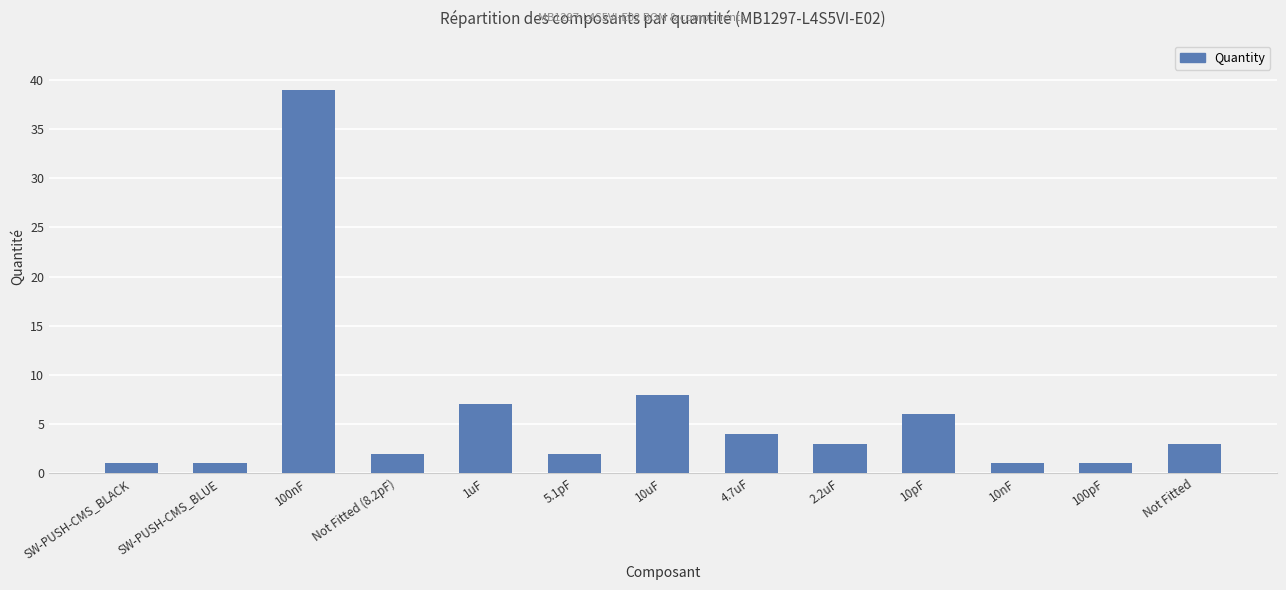

What is the difference between the maximum and second lowest values?

38